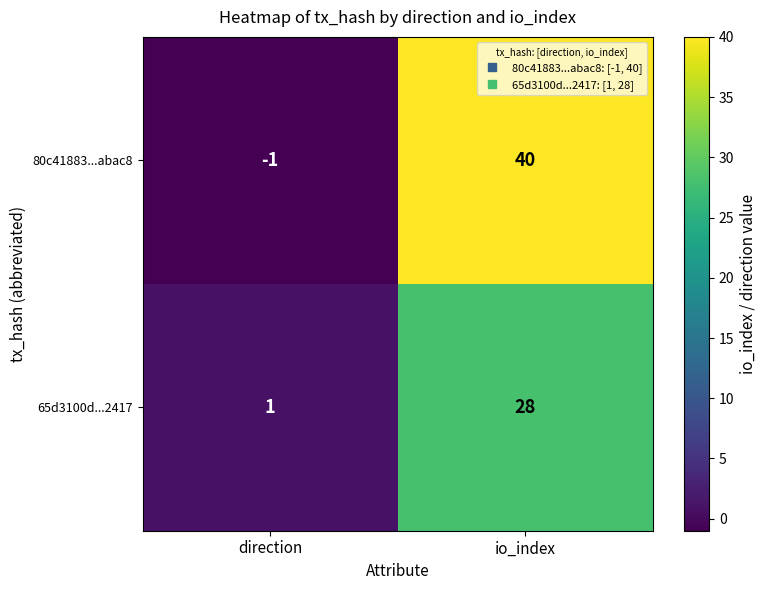

The 65d3100d...2417 series shows 2 at direction. True or false?

False